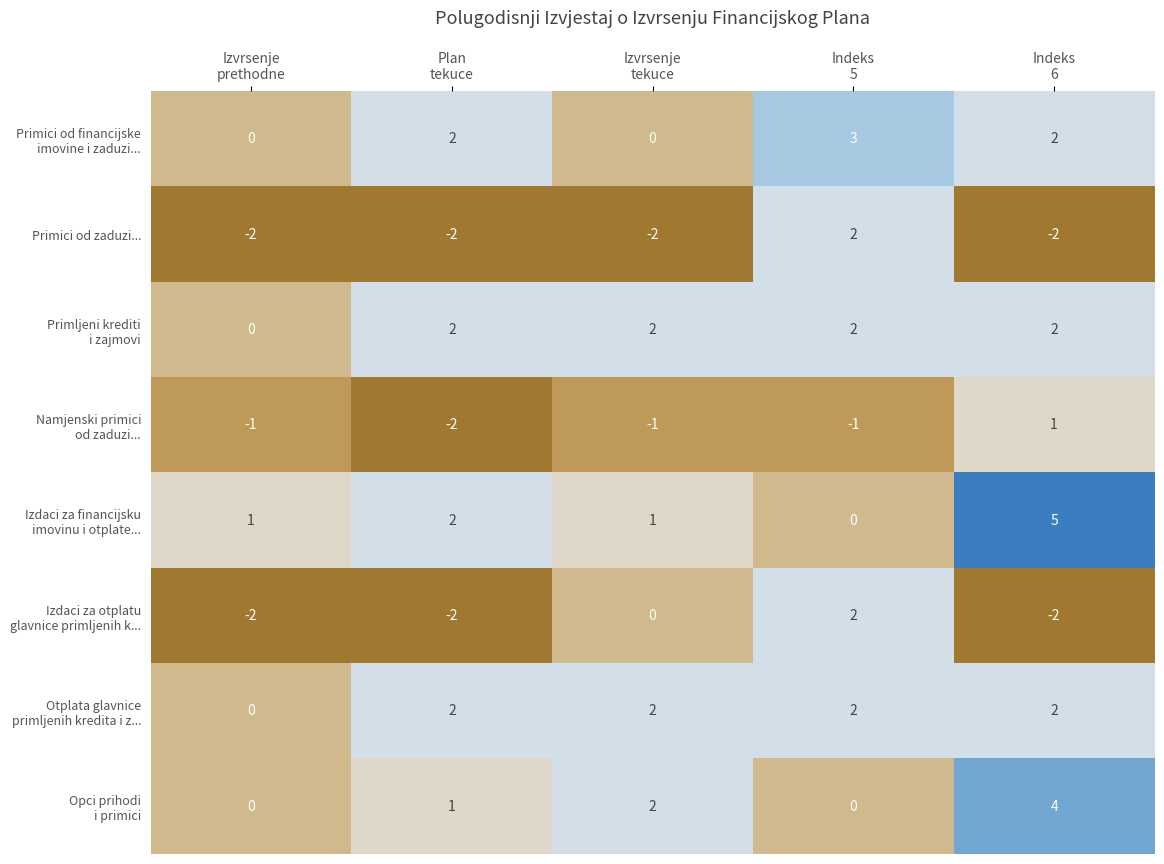

At how many categories does at least one series exceed -1?

5